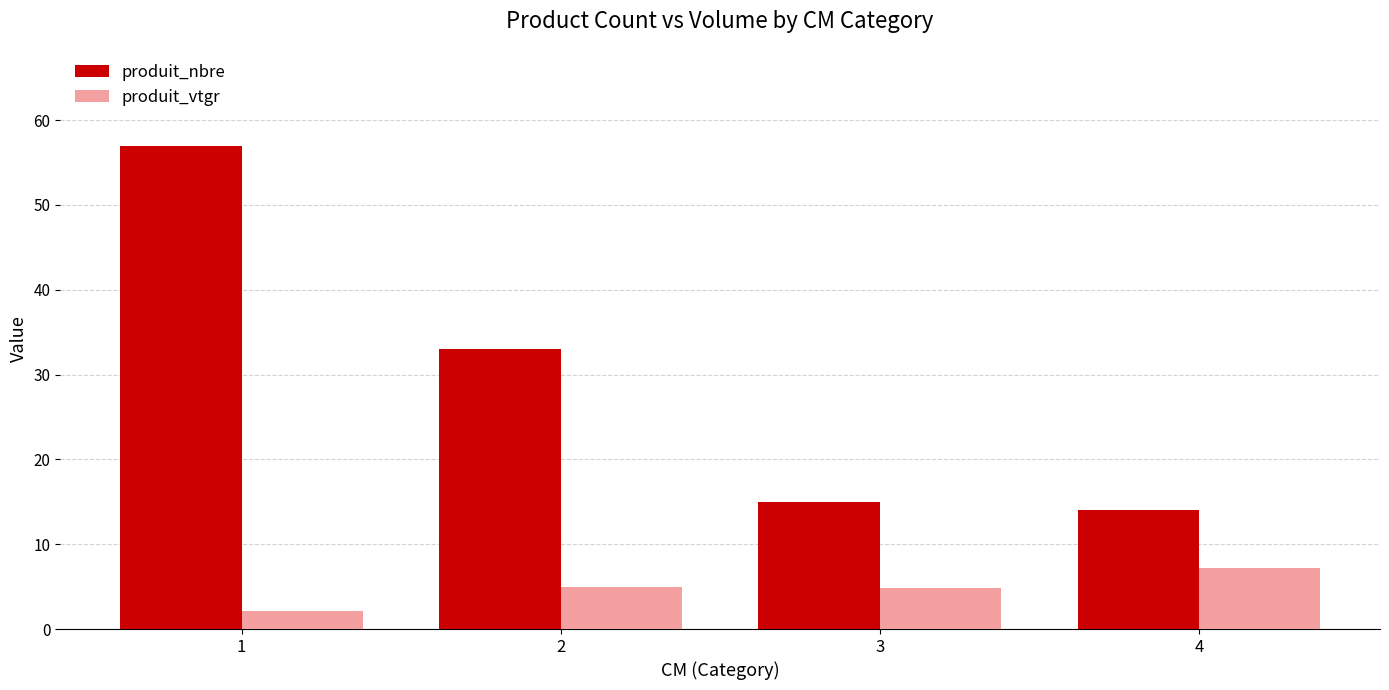

At which label does produit_vtgr first exceed 4?

2